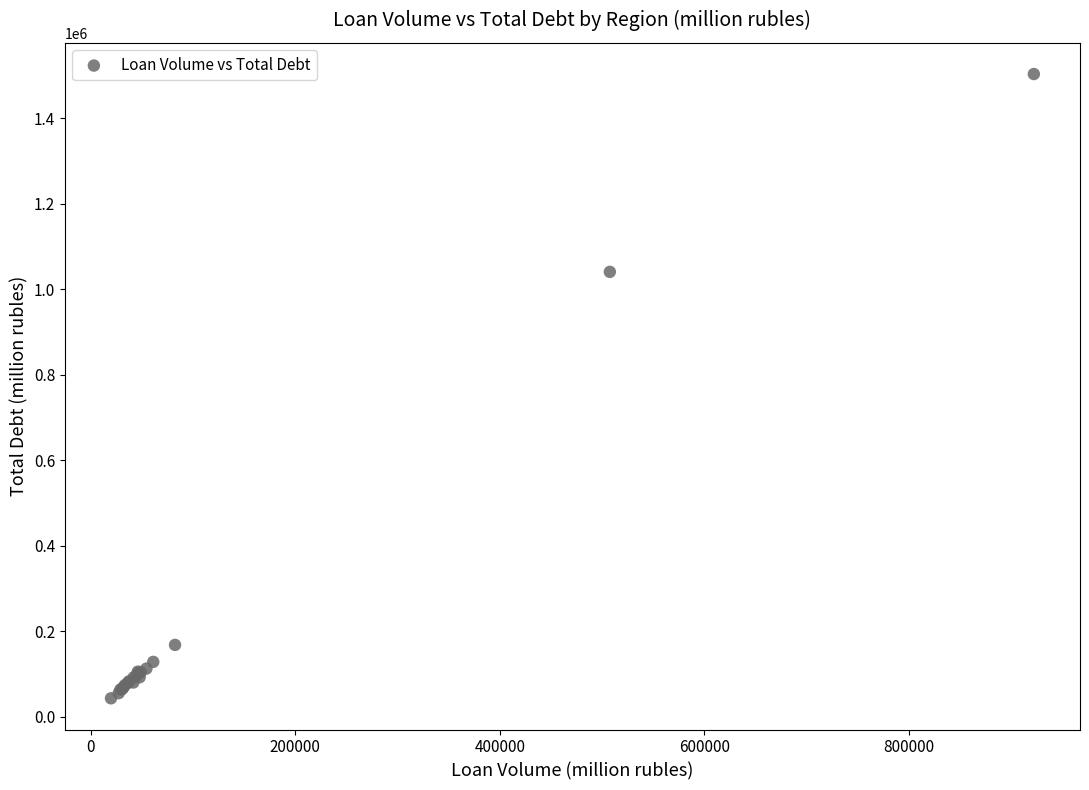

What Y value in the scatter plot is closest to 773375?

1040657